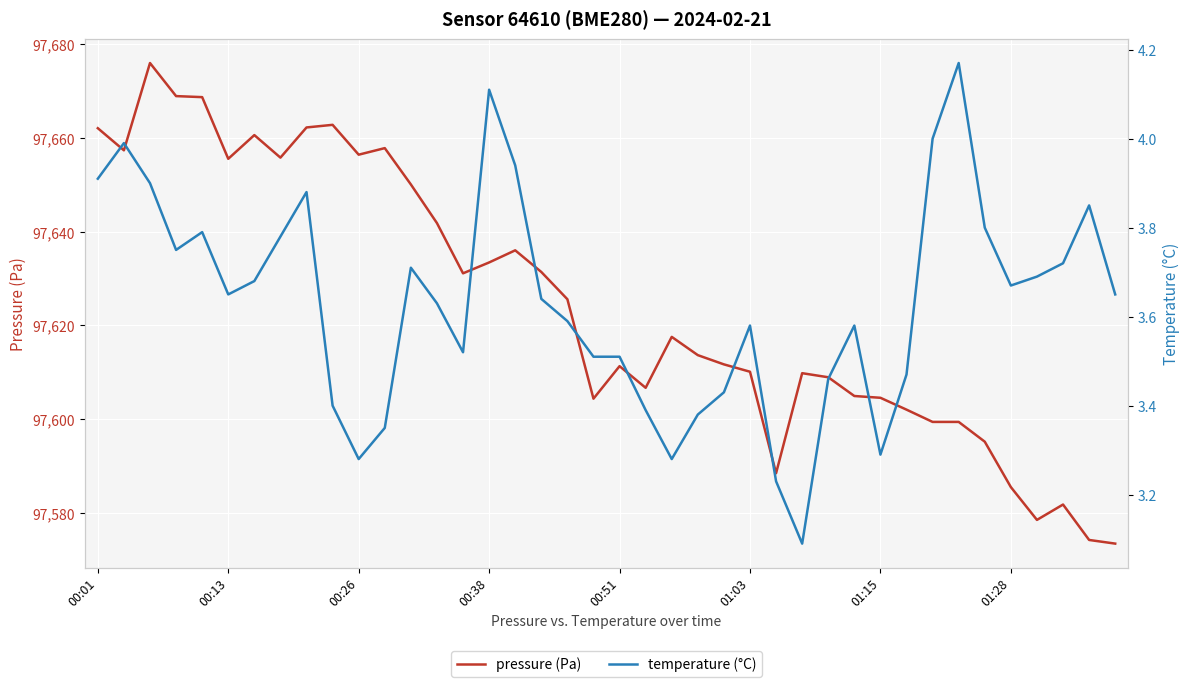

Reading left to right, transcribe all the data shown in this chart.

pressure (Pa): 97662.1	97657.3	97676.0	97668.9	97668.7	97655.5	97660.6	97655.8	97662.2	97662.8	97656.4	97657.8	97650.1	97641.8	97631.1	97633.4	97636.0	97631.4	97625.6	97604.3	97611.3	97606.7	97617.5	97613.6	97611.7	97610.1	97588.4	97609.8	97608.9	97604.9	97604.5	97602.0	97599.4	97599.4	97595.2	97585.5	97578.5	97581.8	97574.2	97573.4
temperature (°C): 3.9	4.0	3.9	3.8	3.8	3.6	3.7	3.8	3.9	3.4	3.3	3.4	3.7	3.6	3.5	4.1	3.9	3.6	3.6	3.5	3.5	3.4	3.3	3.4	3.4	3.6	3.2	3.1	3.5	3.6	3.3	3.5	4.0	4.2	3.8	3.7	3.7	3.7	3.9	3.6